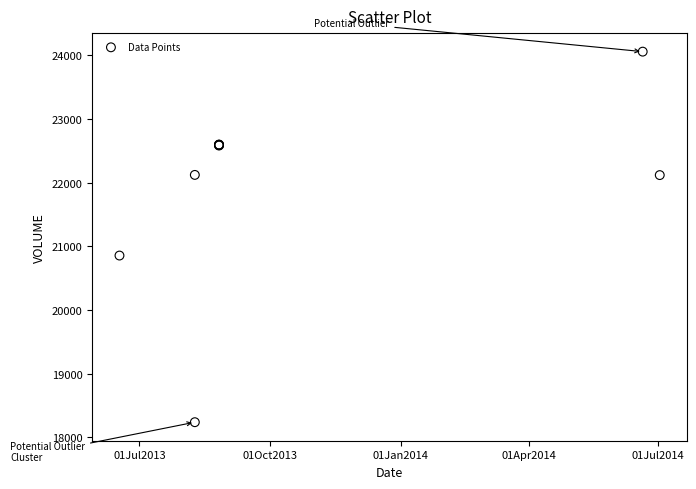

What Y value in the scatter plot is closest to 21146?

20854